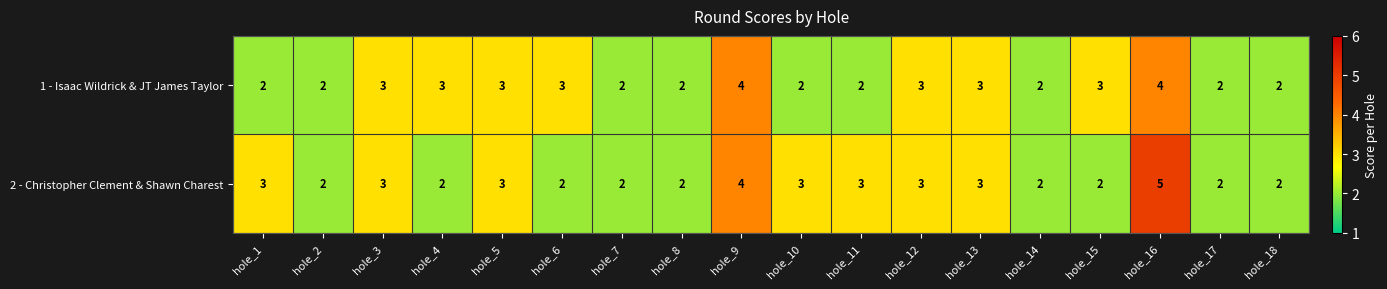

What is the average value of the 2 - Christopher Clement & Shawn Charest series?

3